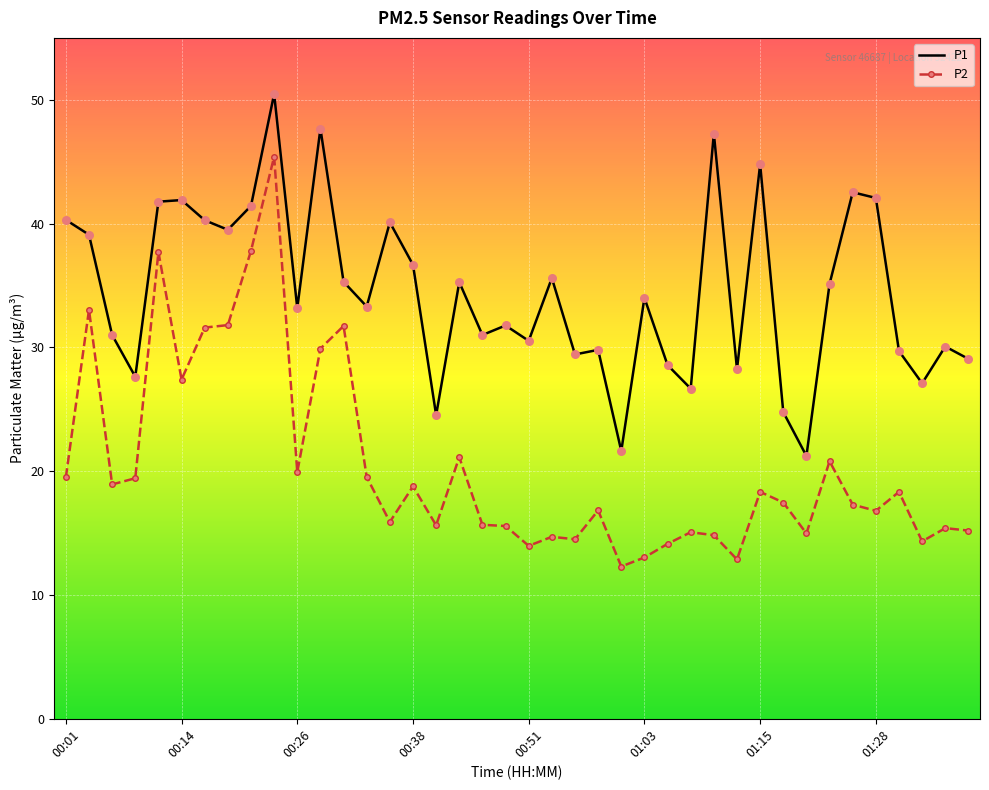

Which series has the largest range (max minus min)?

P2